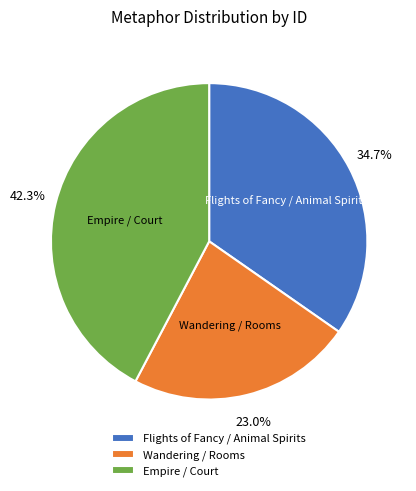

How many slices are in this pie chart?

3